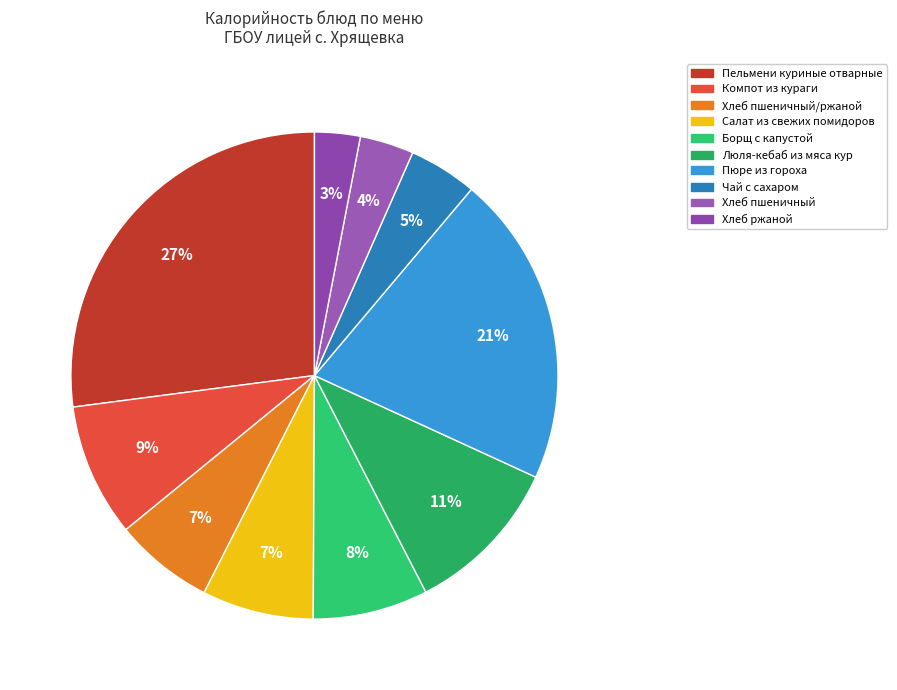

What is the largest slice in the pie chart?

Пельмени куриные отварные